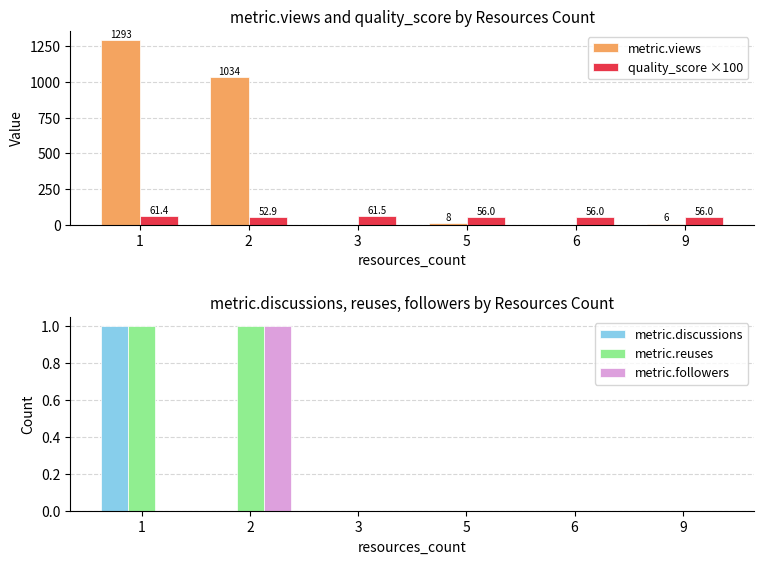

What is the difference between the metric.views values at 9 and 2?

1028.0